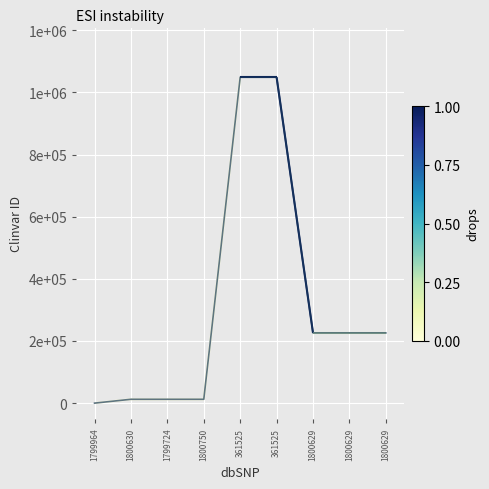

Rank the categories by value from lowest to highest.

1799964, 1800750, 1799724, 1800630, 1800629, 1800629, 1800629, 361525, 361525